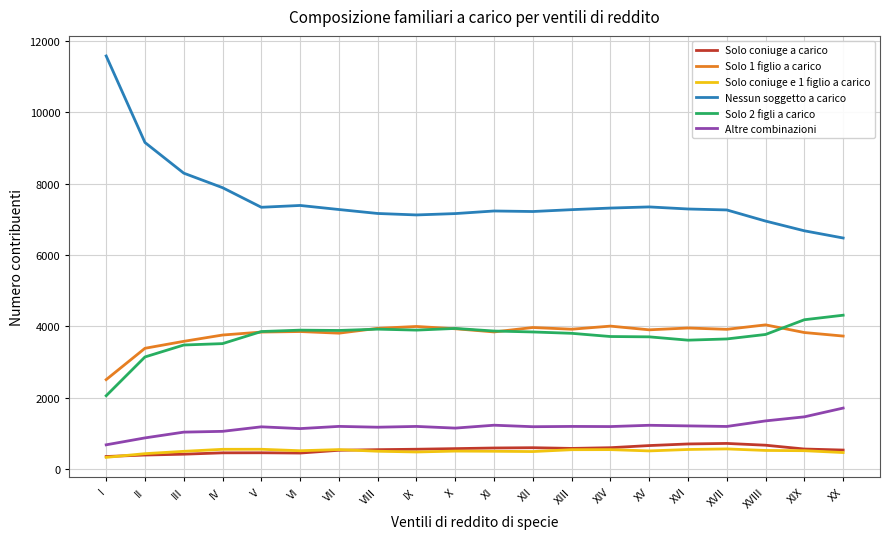

Is the value of Solo 2 figli a carico at XVII greater than the value of Solo coniuge e 1 figlio a carico at II?

Yes